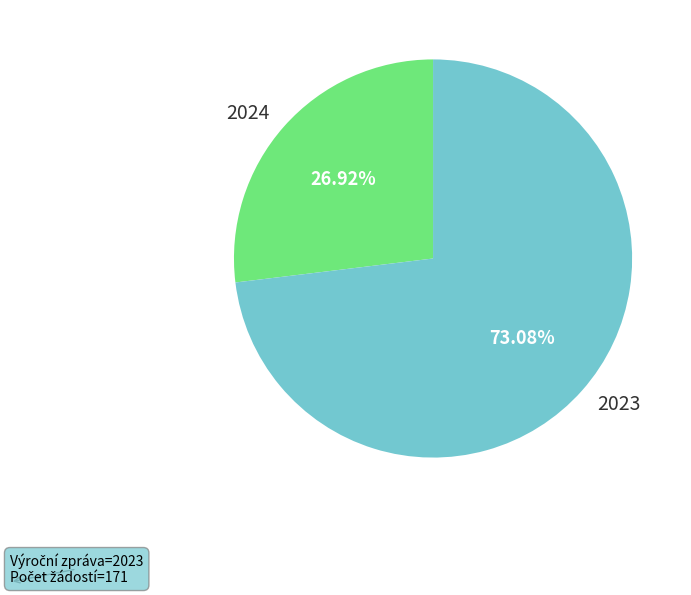

What percentage is NOT represented by 2024?

73.1%